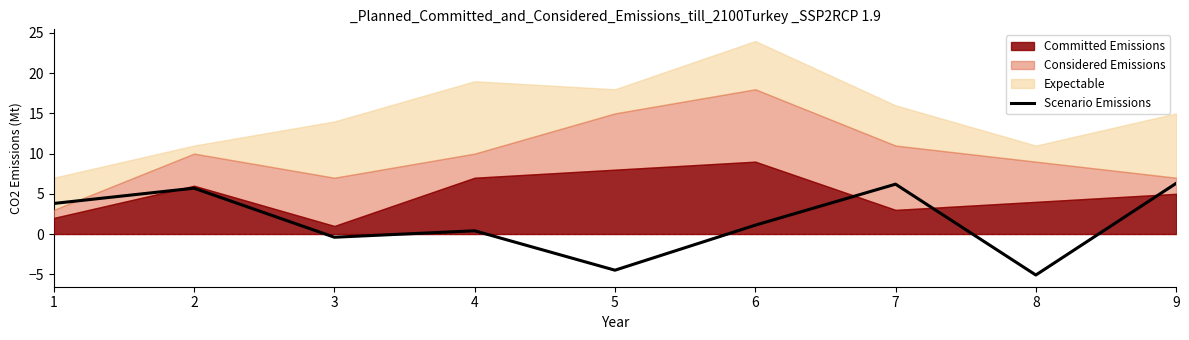

True or false: the data shows 6.3 at 9.

True